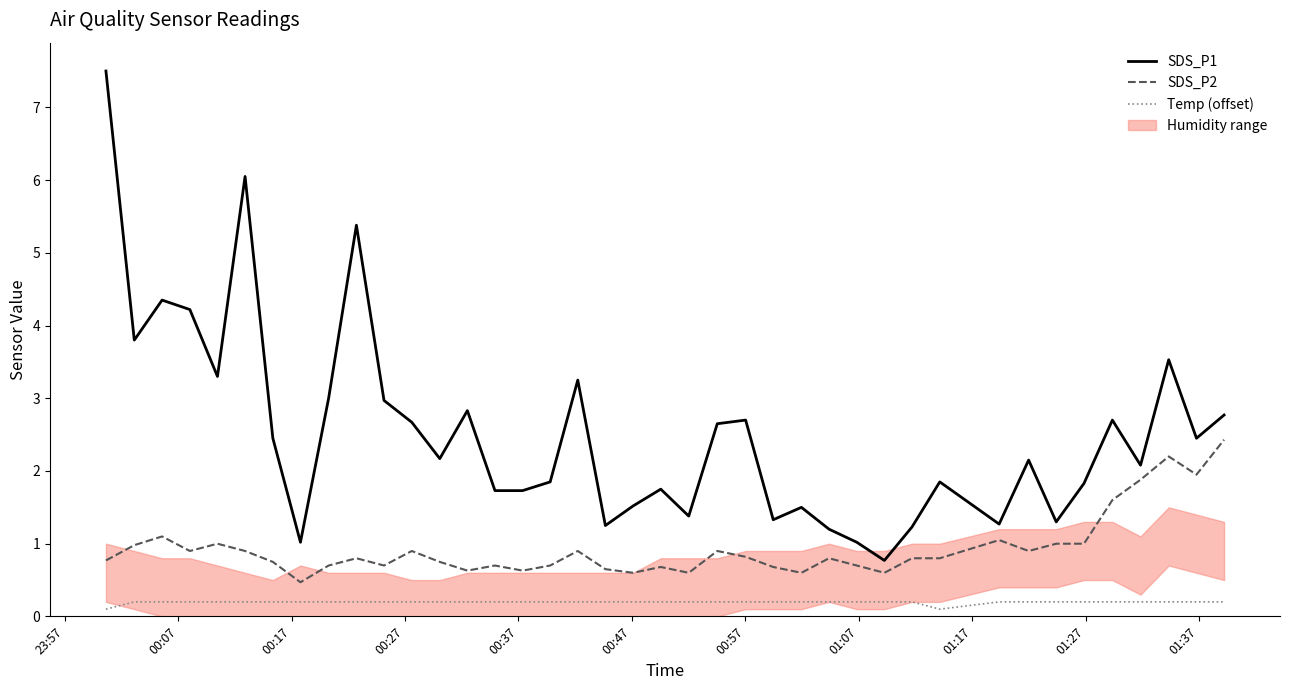

How many lines are shown in the chart?

3